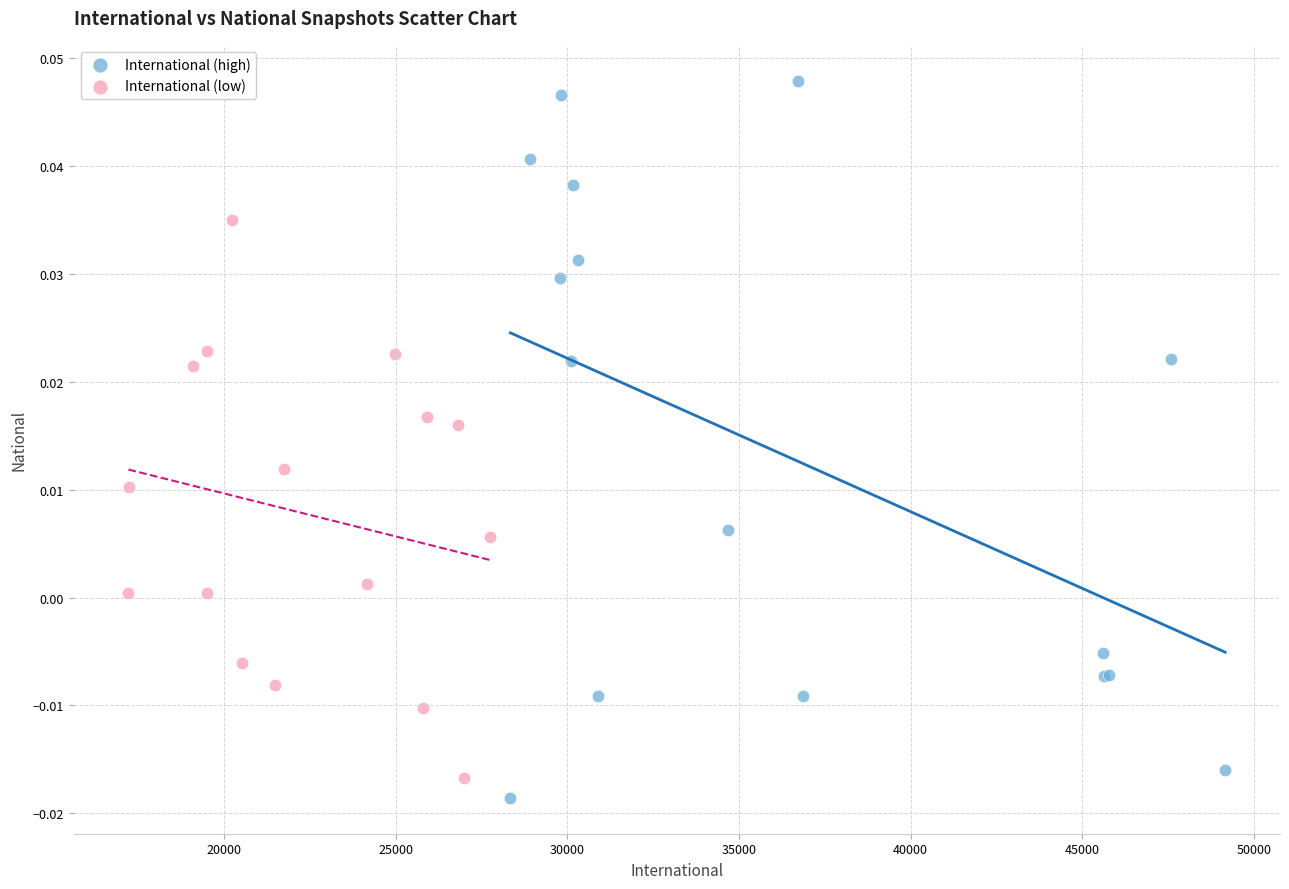

Which series has the widest spread of Y values?

International (high)